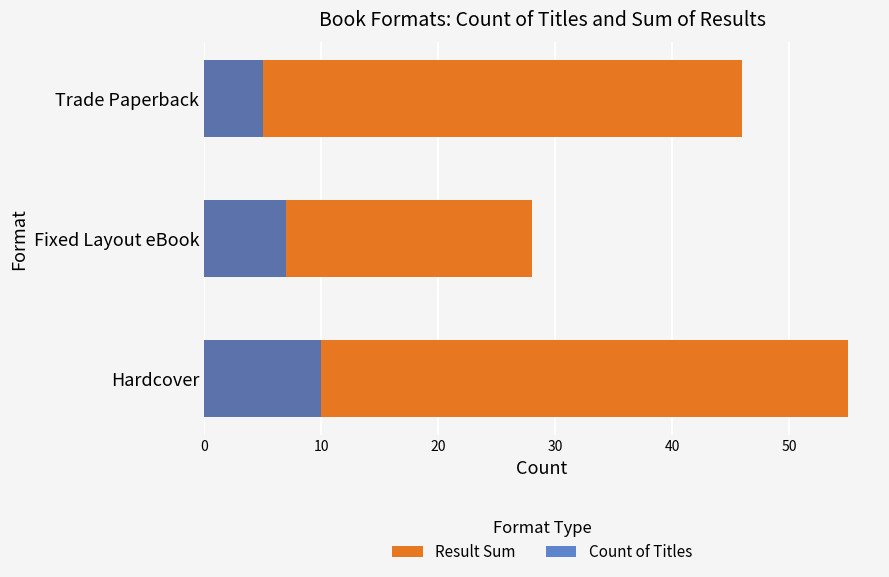

The value of Result Sum at Fixed Layout eBook is 49. True or false?

False